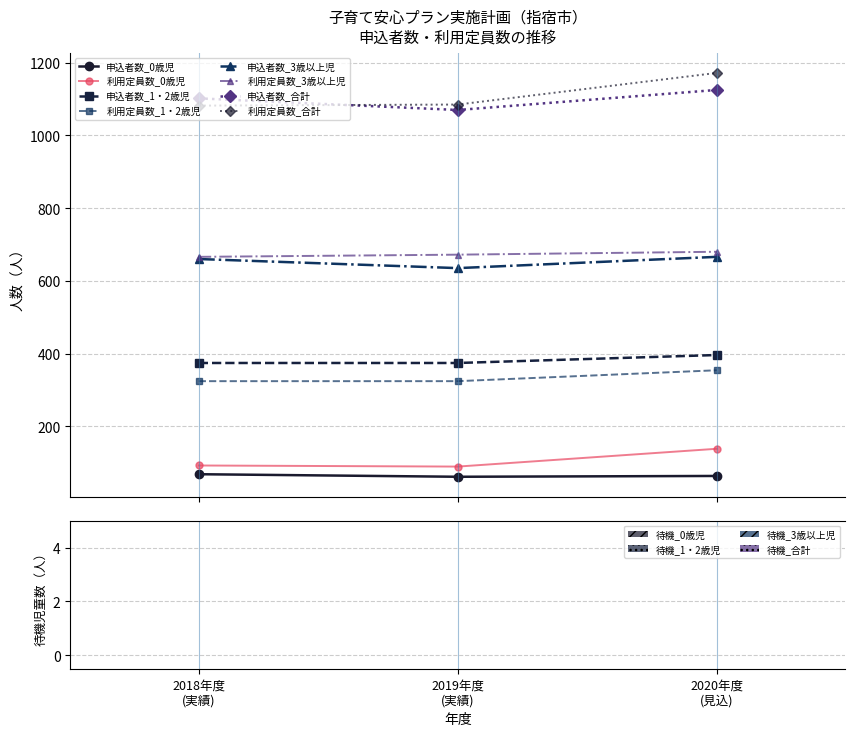

Is this an area chart (filled region under the line)?

No